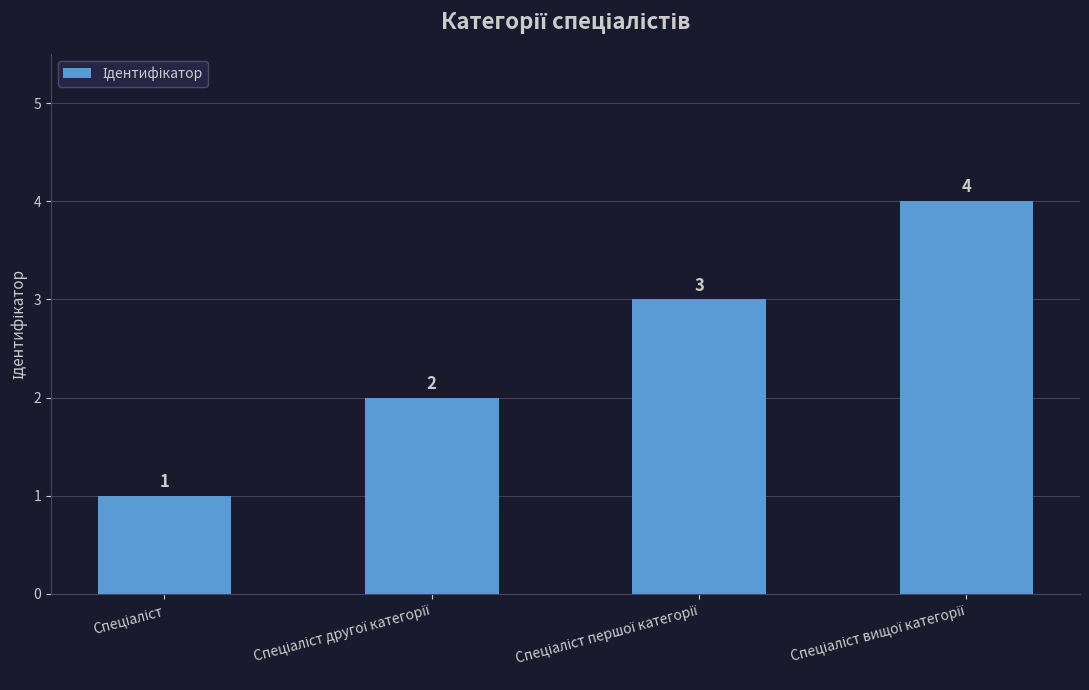

What is the greatest value displayed?

4